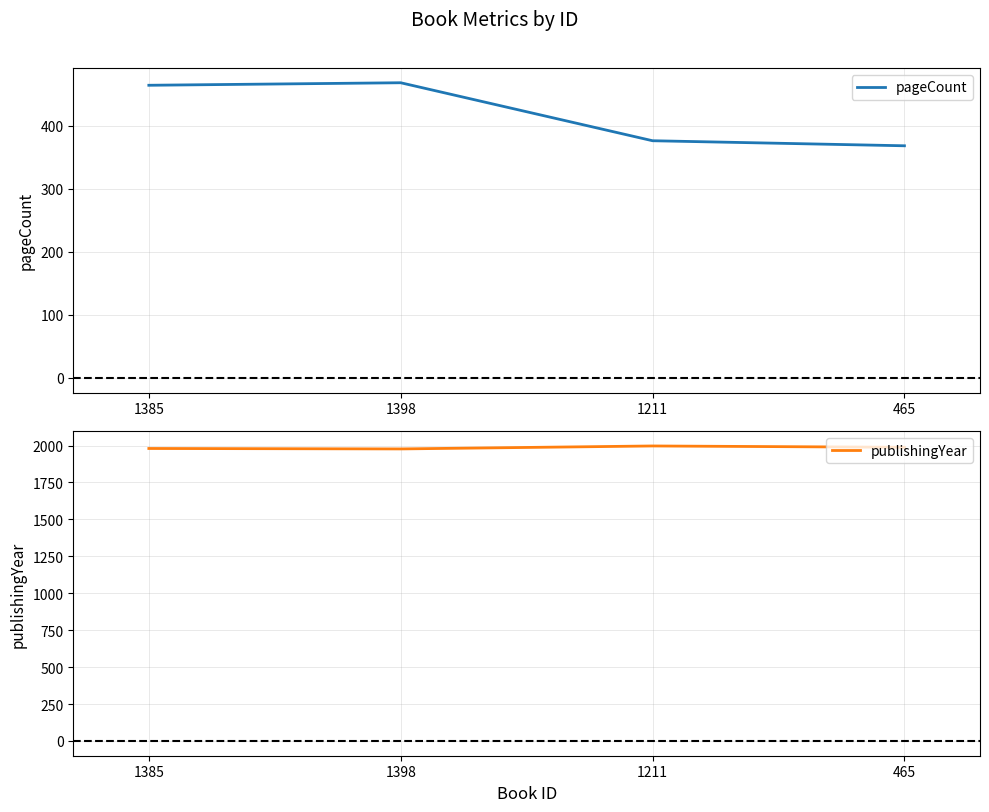

Which series has the widest spread of values?

pageCount